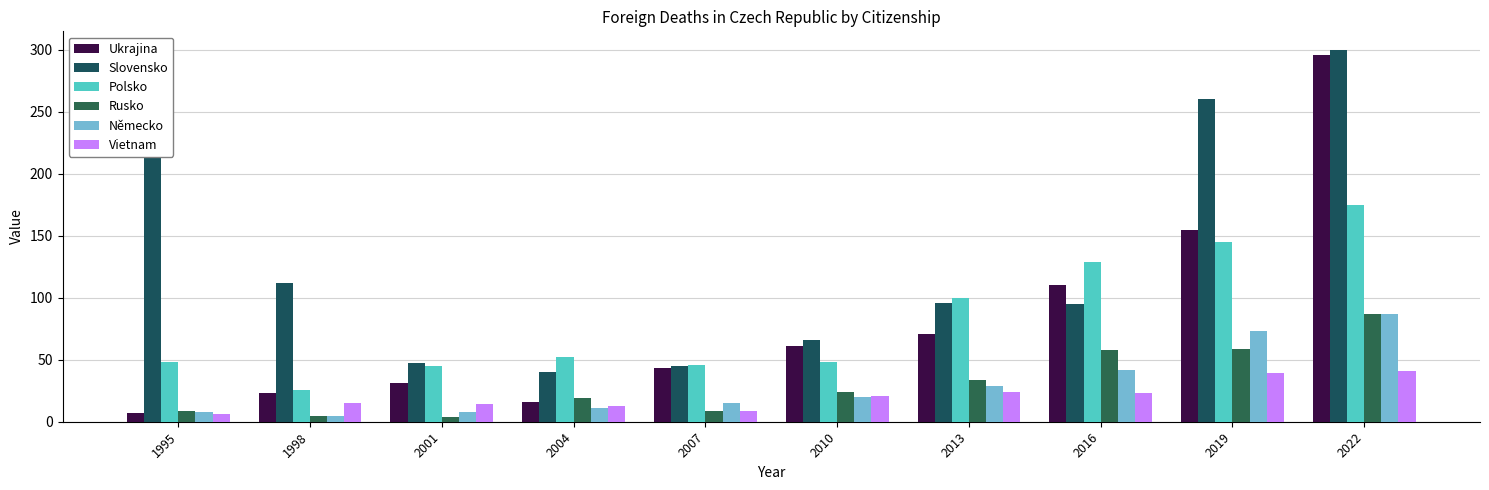

At which label is Ukrajina closest to 151?

2019